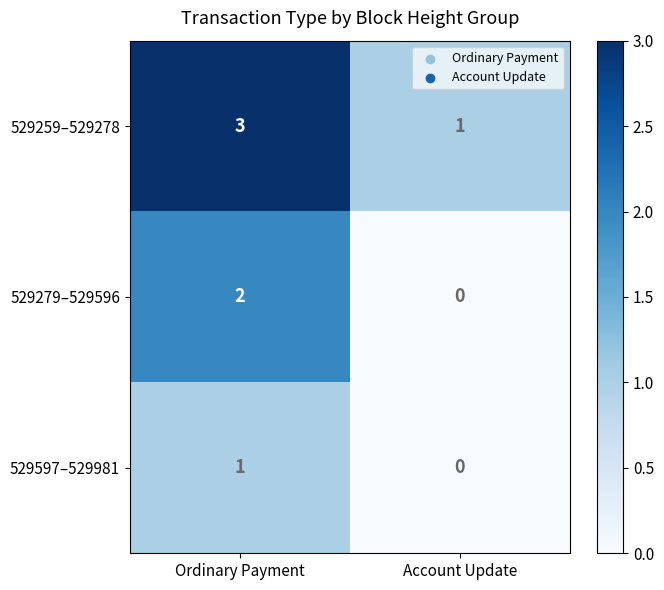

Reading left to right, list all the values displayed in this chart.

529259–529278: 3	1
529279–529596: 2	0
529597–529981: 1	0